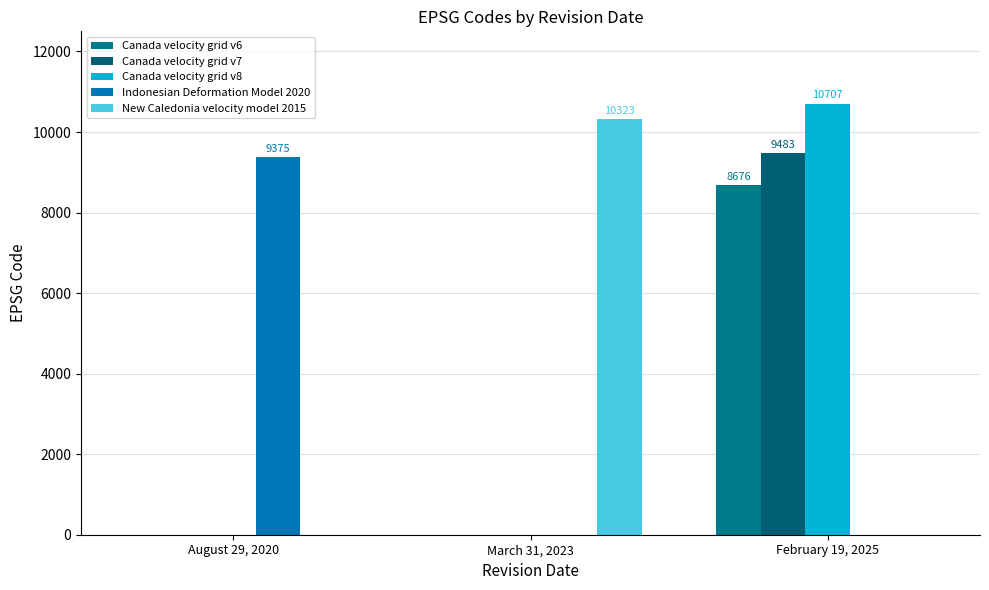

Reading right to left, transcribe all the data shown in this chart.

Canada velocity grid v6: 8676	0	0
Canada velocity grid v7: 9483	0	0
Canada velocity grid v8: 10707	0	0
Indonesian Deformation Model 2020: 0	0	9375
New Caledonia velocity model 2015: 0	10323	0